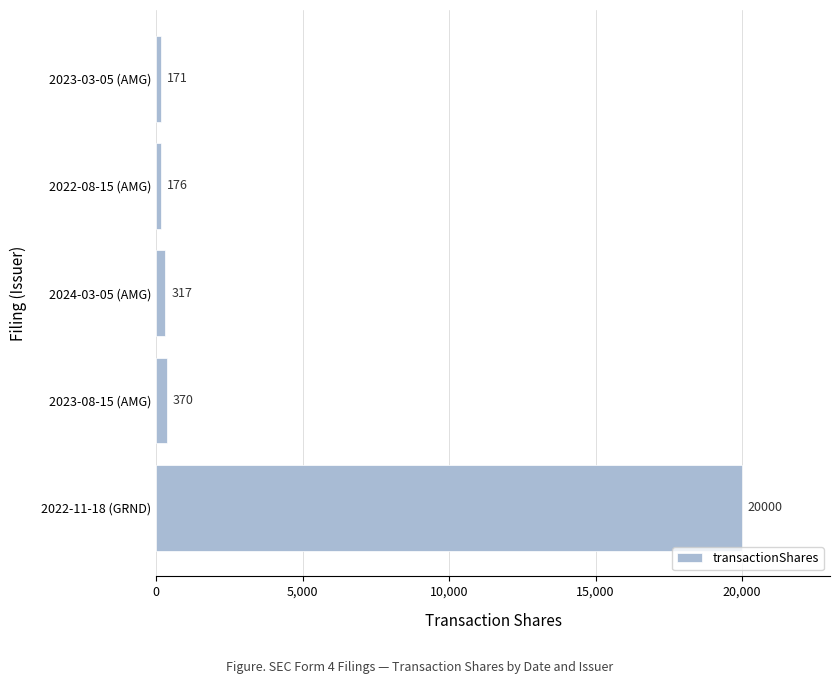

True or false: the data shows 4113 at 2022-11-18 (GRND).

False